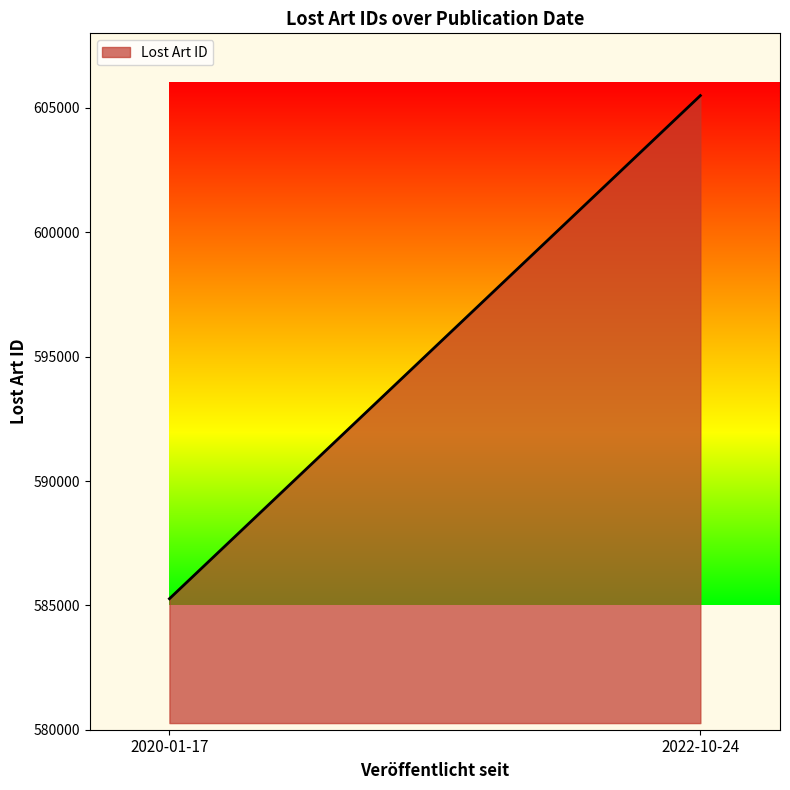

Which category has the lowest value across all series?

2020-01-17